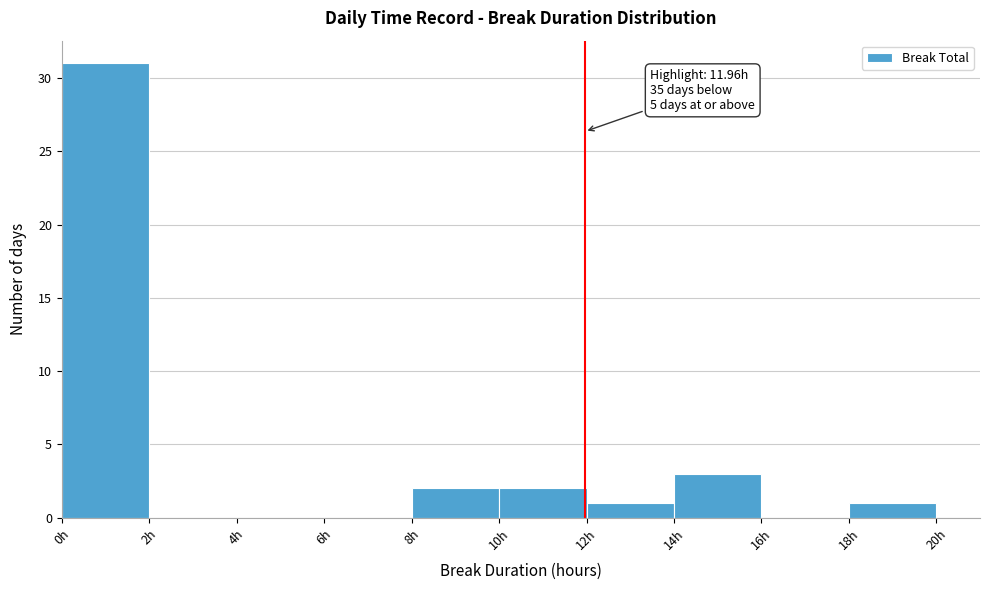

Which range on the x-axis has the tallest bar?

0 to 2